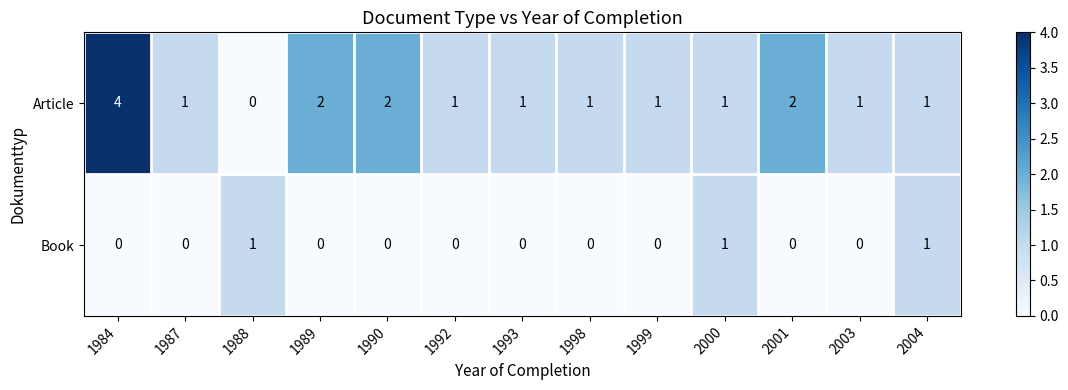

The Article series shows 1 at 1990. True or false?

False